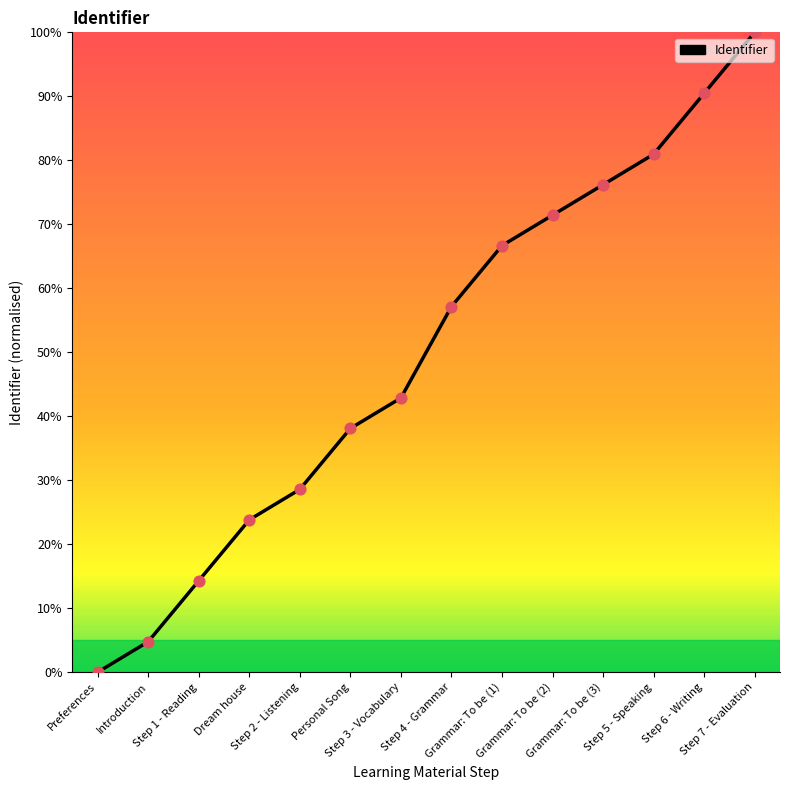

What is the change in value from Step 2 - Listening to Personal Song?

+9.5